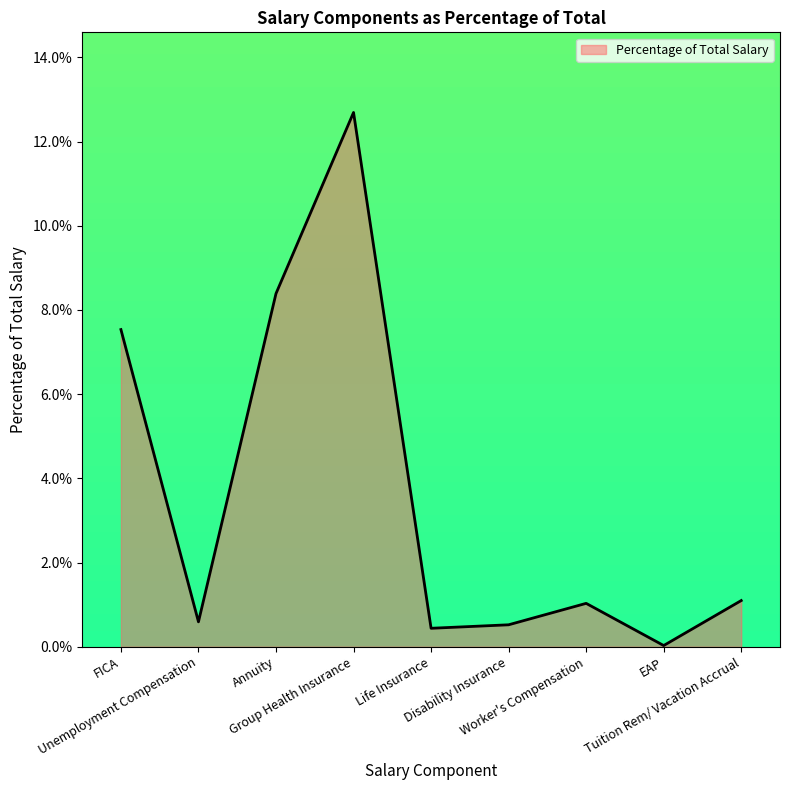

True or false: the data shows 0.0 at FICA.

False